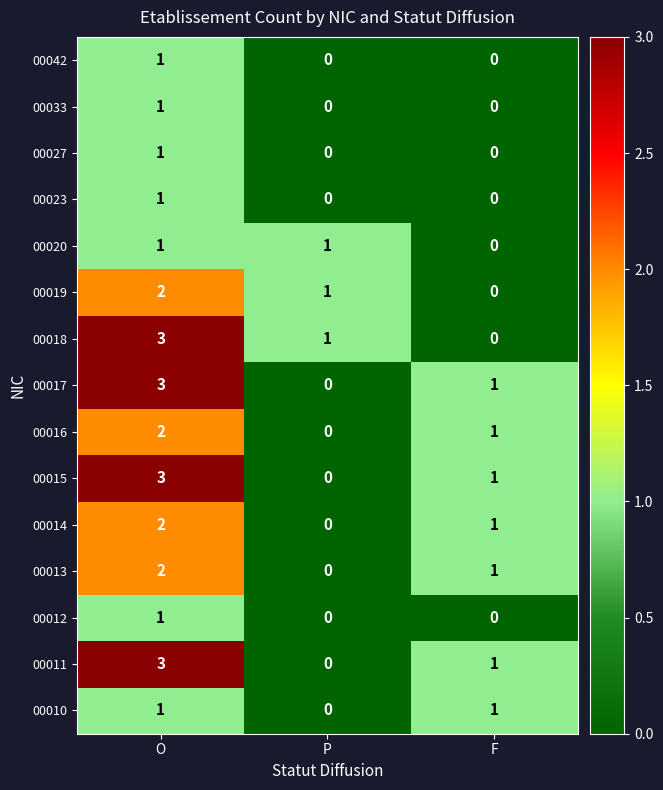

Count the number of categories in the chart.

3